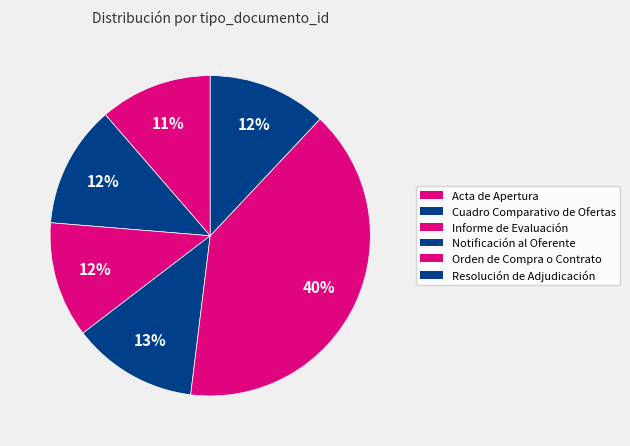

Approximately how many times larger is the value at Acta de Apertura compared to Notificación al Oferente?

0.9